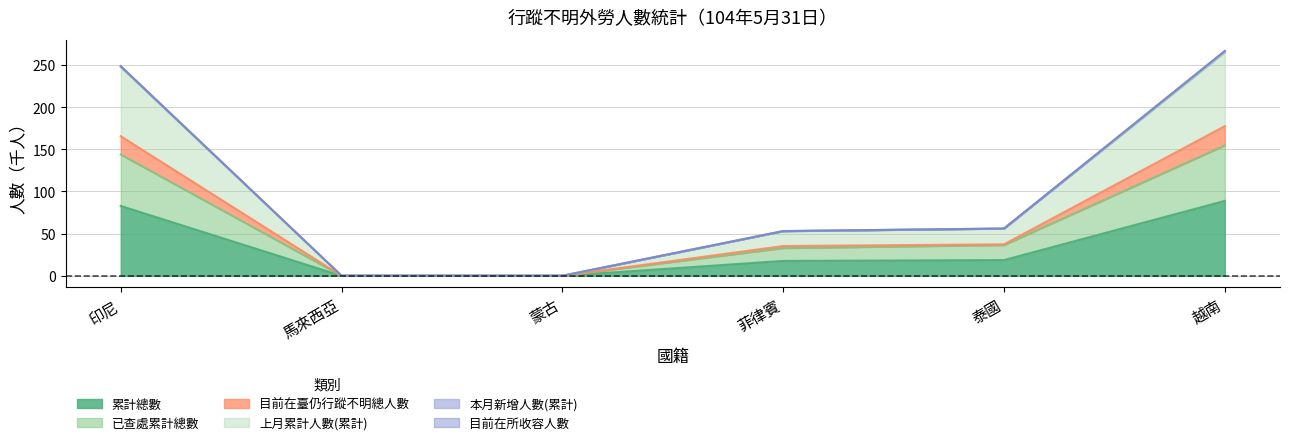

Count the number of categories in the chart.

6